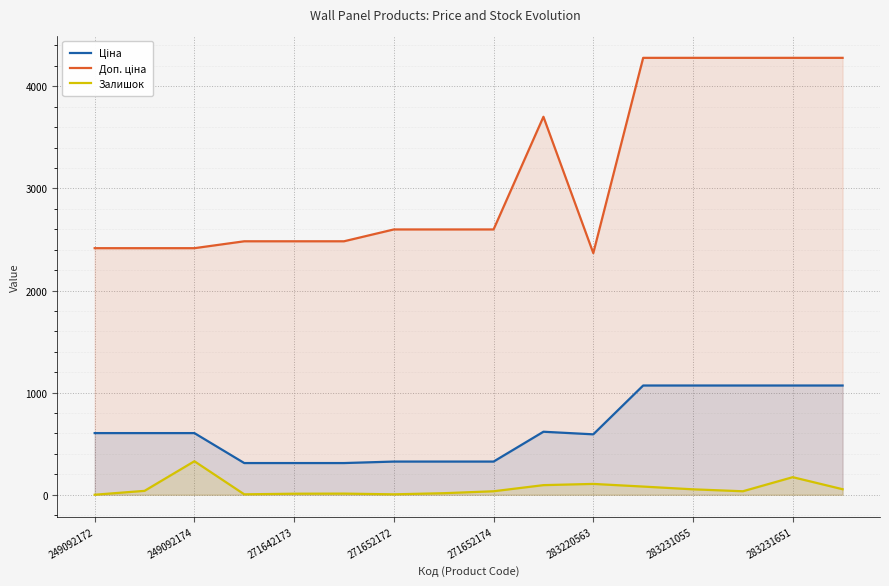

What is the greatest value displayed?

4279.1